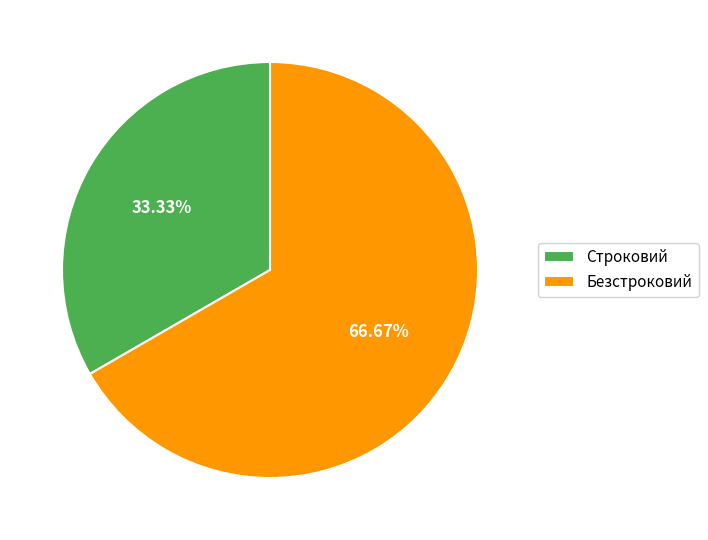

How many segments does this pie chart have?

2